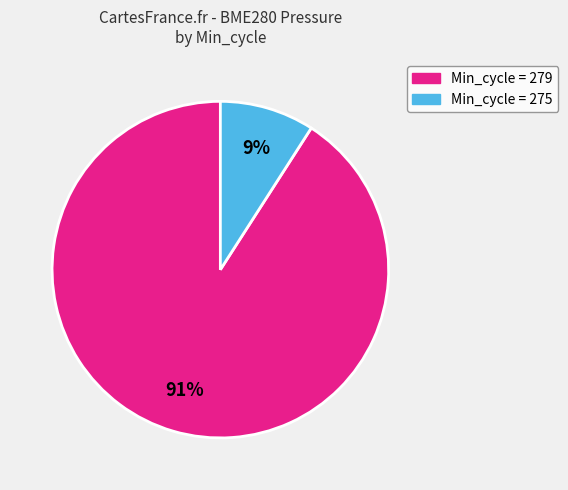

To the nearest percent, what is the difference between the largest and smallest slice percentages?

82%